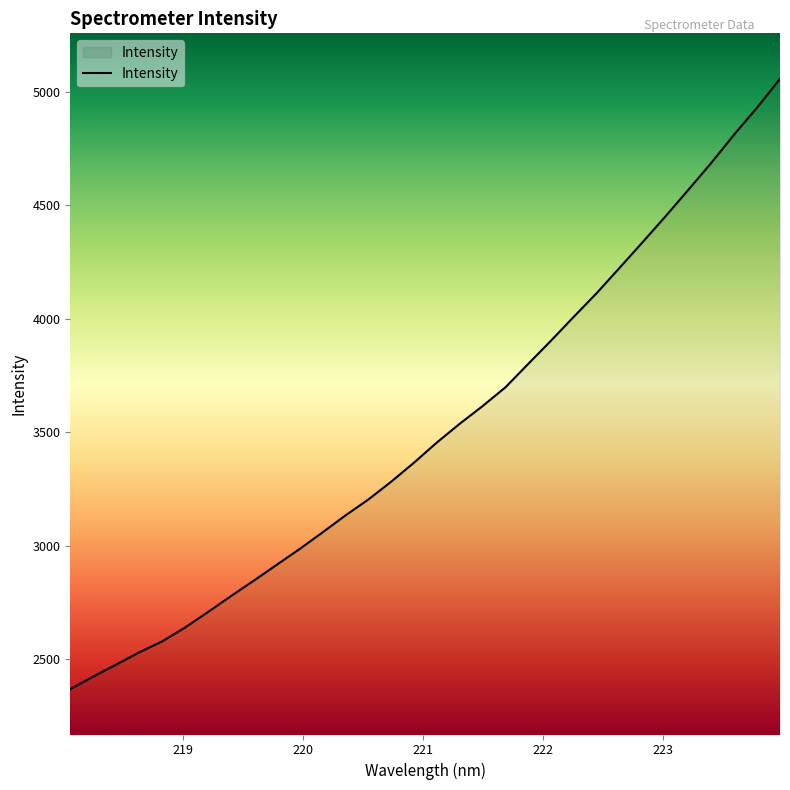

True or false: there are more than 0 points higher than both neighbors.

False